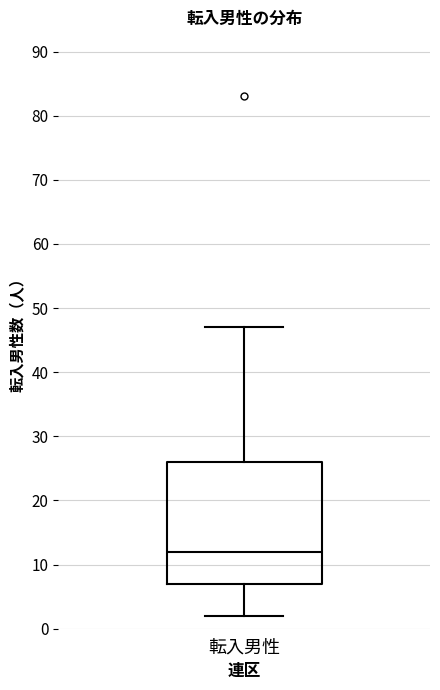

Transcribe this box plot: give where the median line is, the range the box spans, and where the two whiskers end, as read against the y-axis. The values are not printed on the chart, so give them approximately, as read against the axis.

median 12, box 7 to 26, whiskers 2 to 47